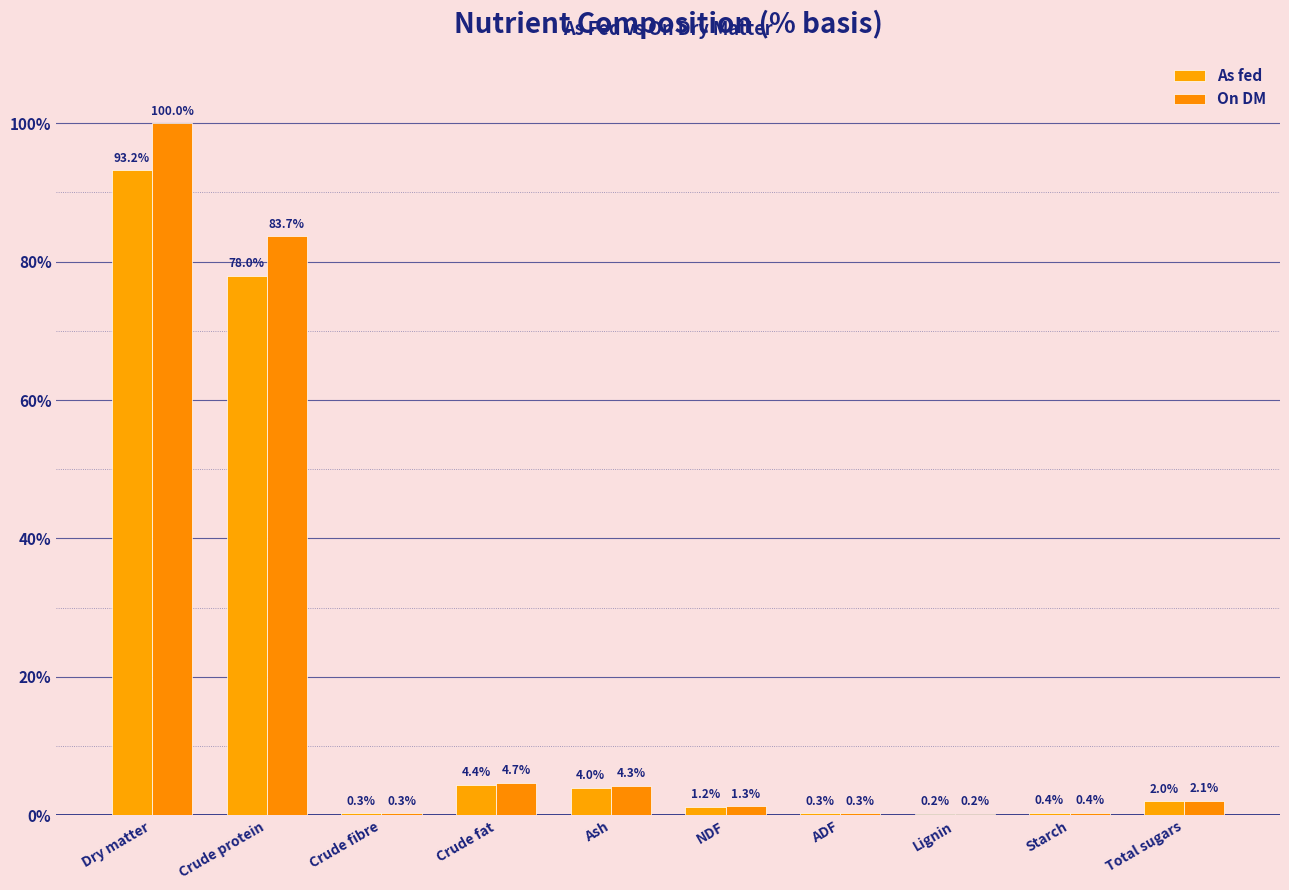

At how many categories does at least one series exceed 11?

2